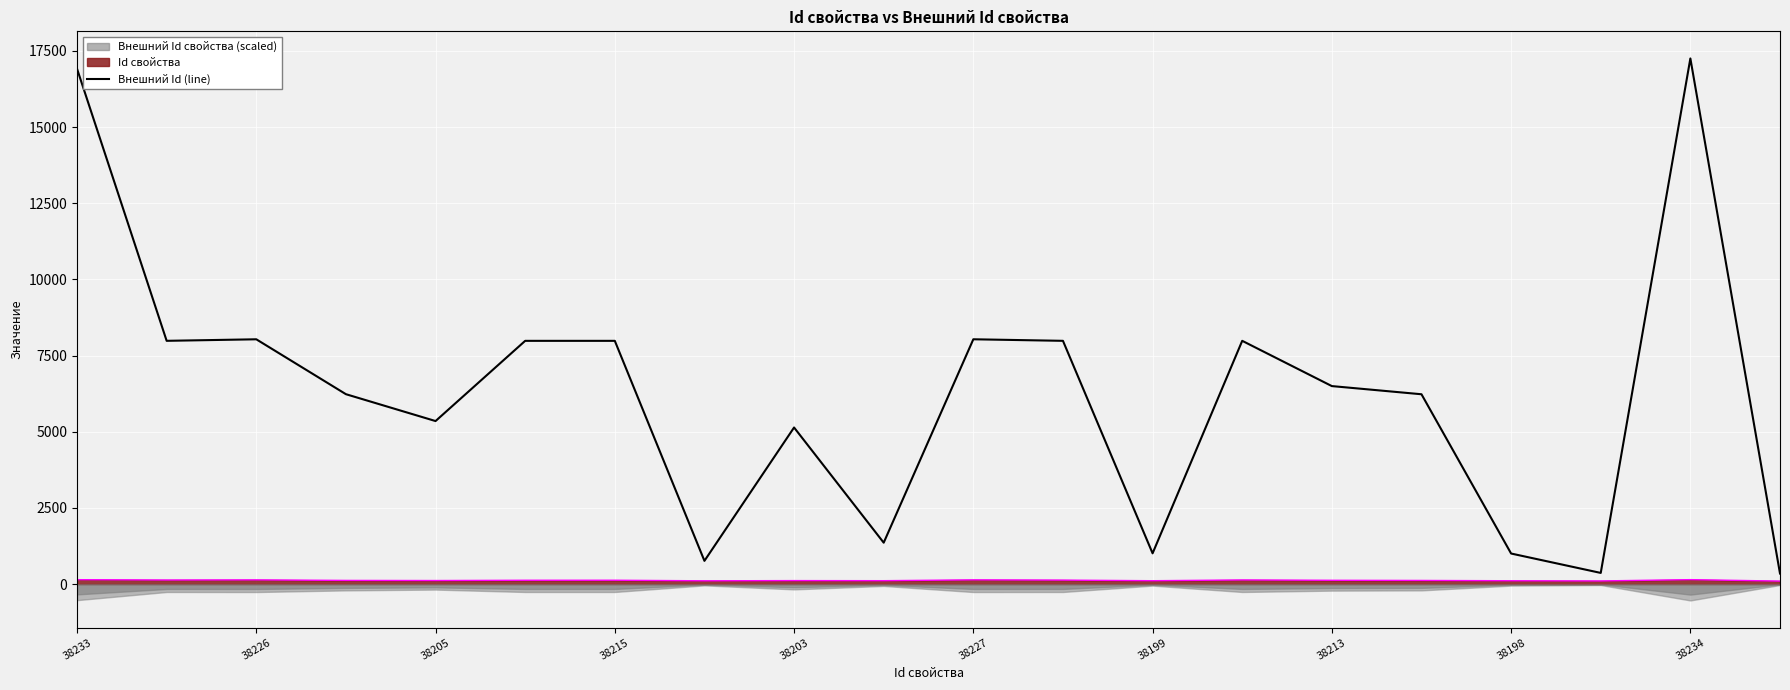

True or false: there are more than 2 points higher than both neighbors.

True